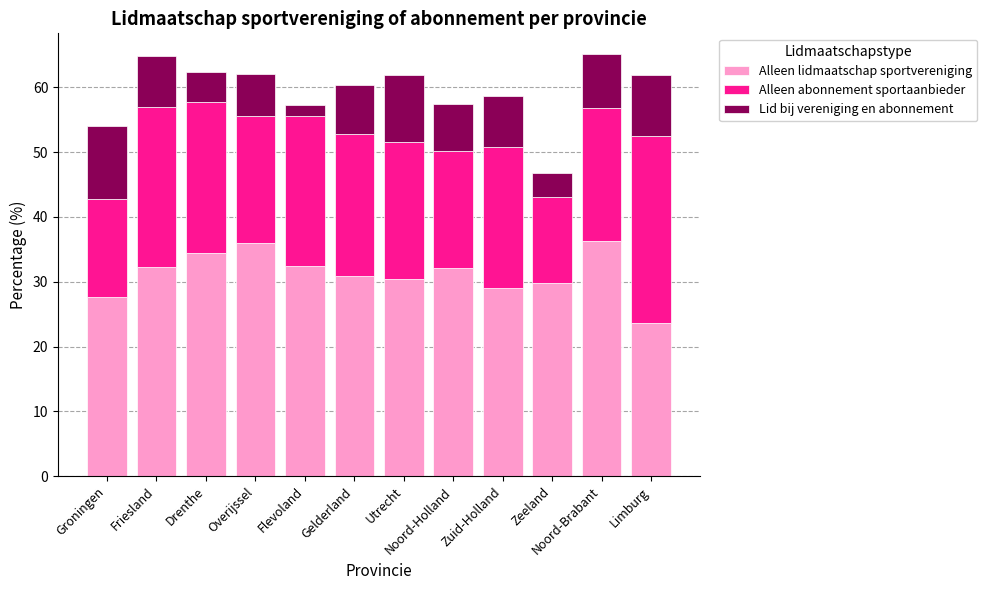

What is the sum of all Alleen lidmaatschap sportvereniging values?

374.8